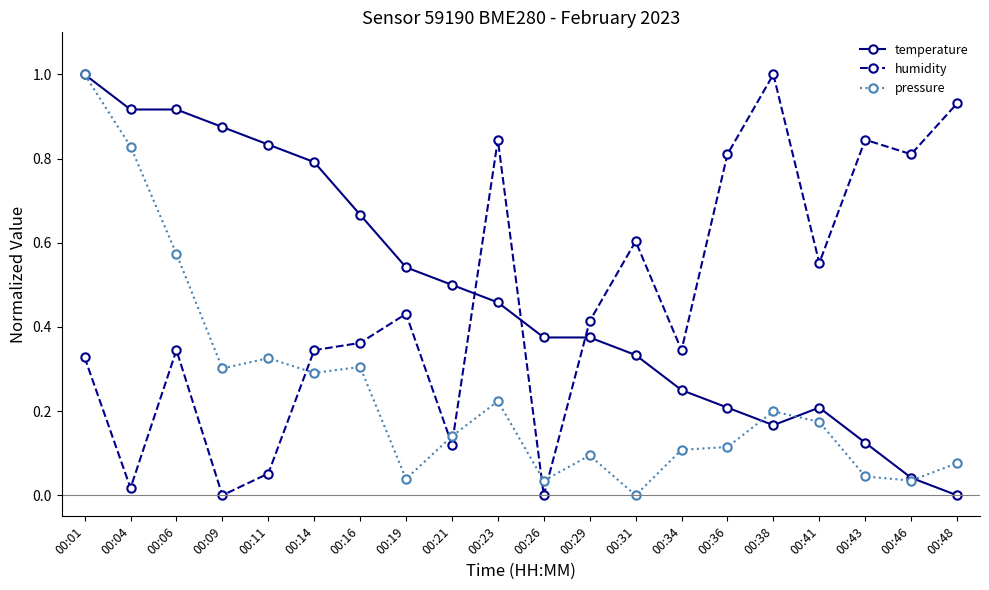

At which label does humidity reach its peak?

00:38